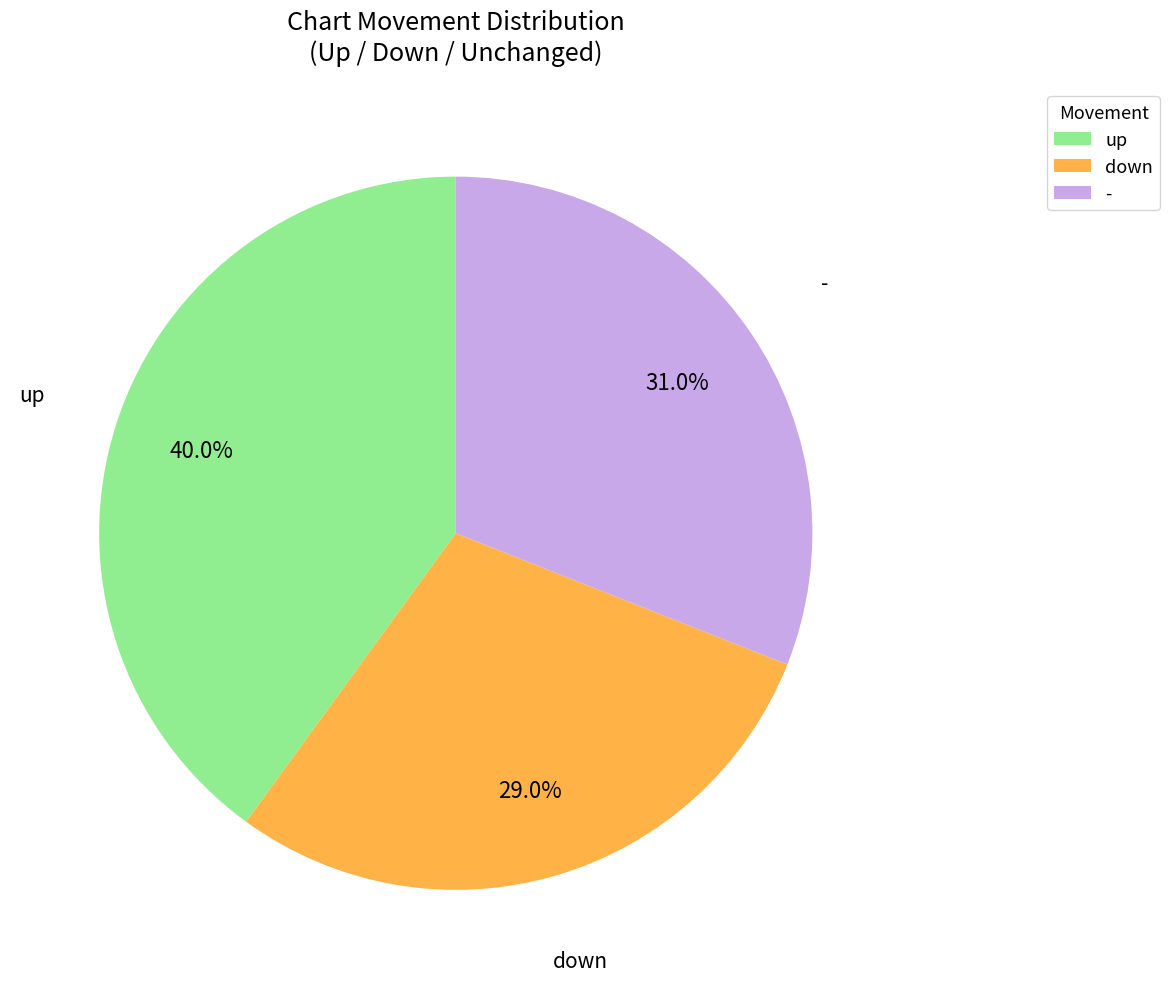

What is the ratio of the value at up to the value at -?

1.3